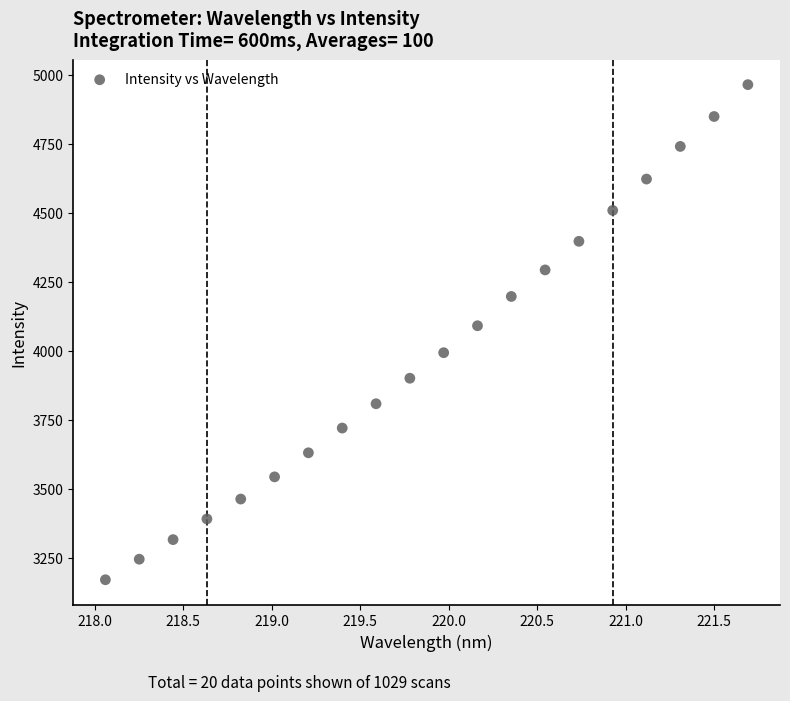

What Y value in the scatter plot is closest to 4066?

4090.3